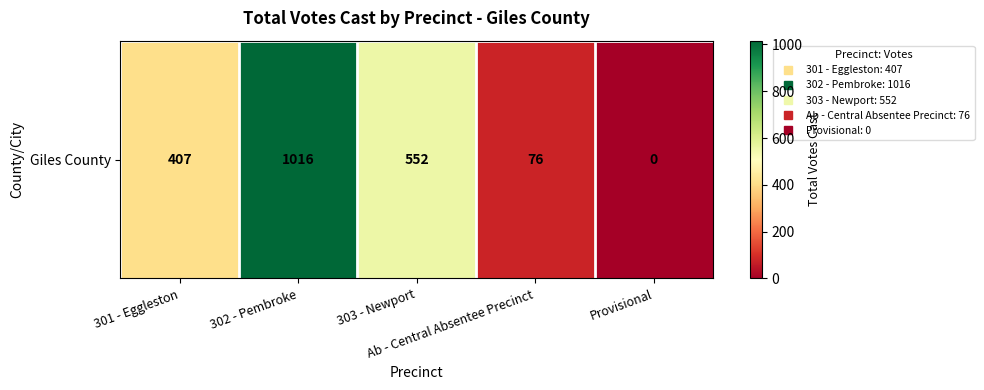

Which category has the highest value across all series?

302 - Pembroke